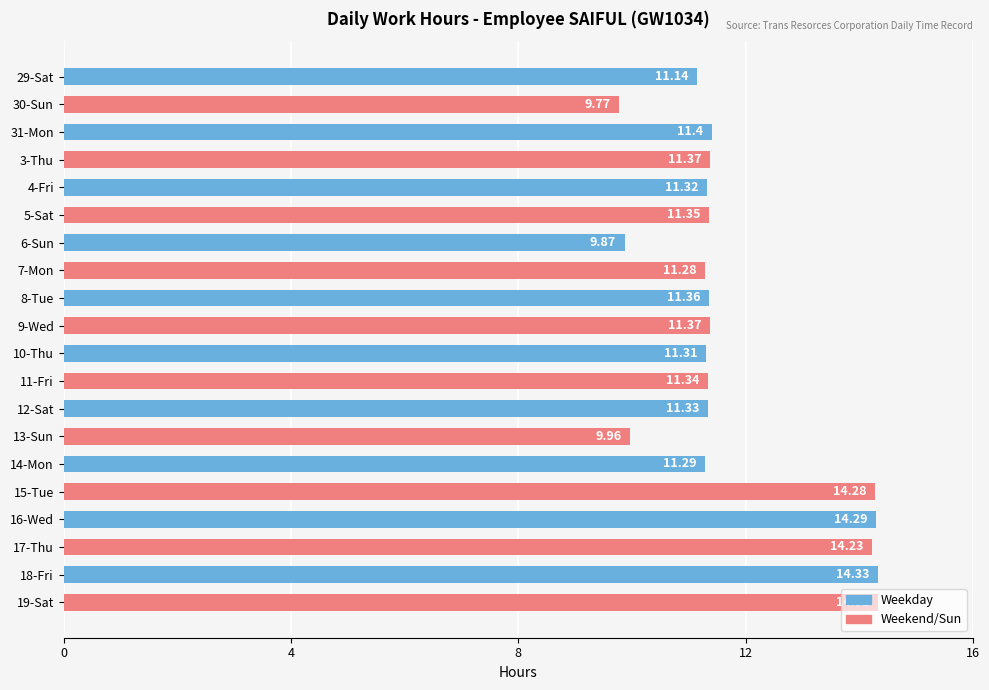

Between 4-Fri and 30-Sun, which is larger?

4-Fri